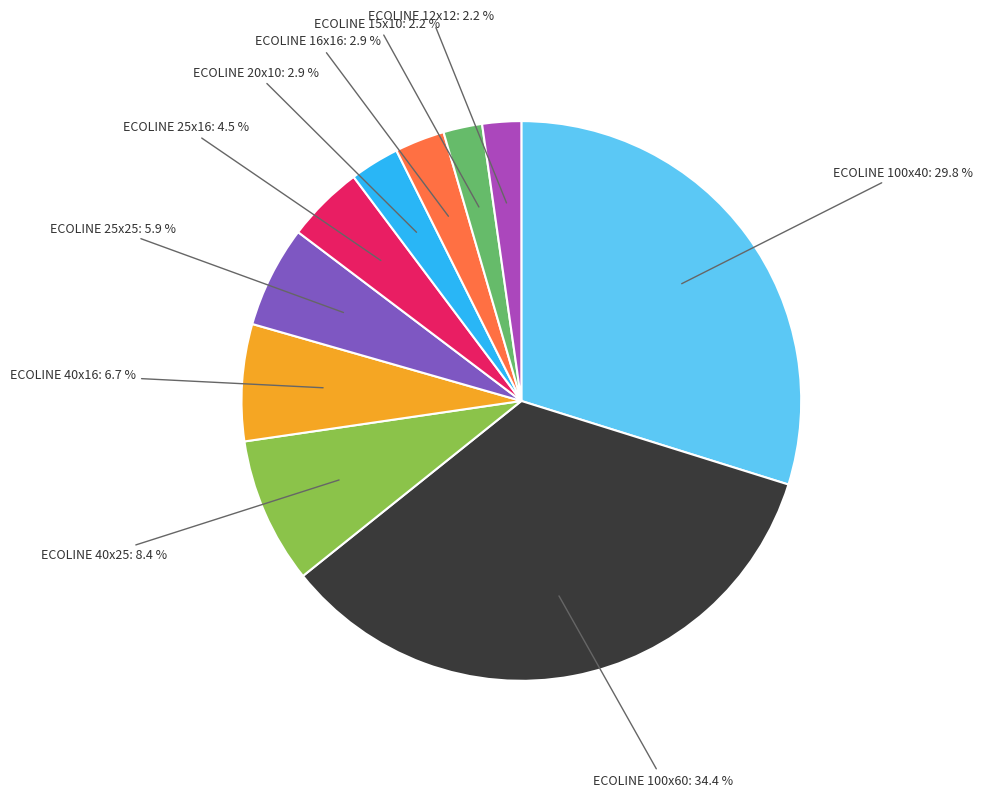

What is the total percentage of ECOLINE 40x16 and ECOLINE 25x25?

12.6%